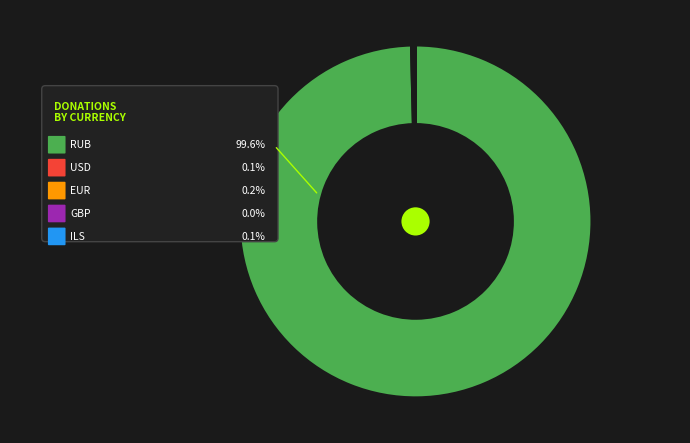

Which slice is the largest?

RUB